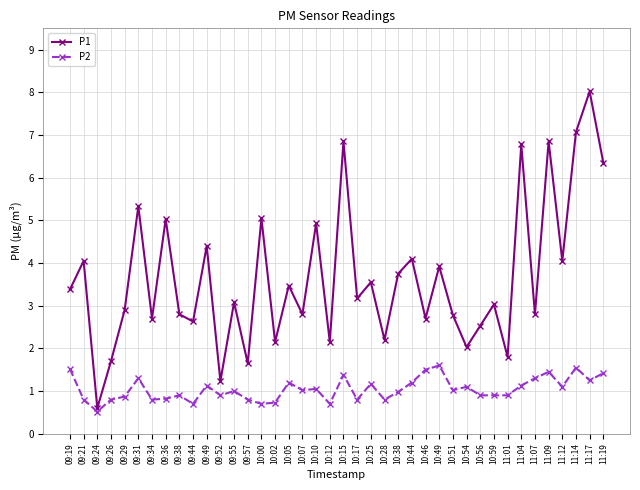

Which series has the largest range (max minus min)?

P1